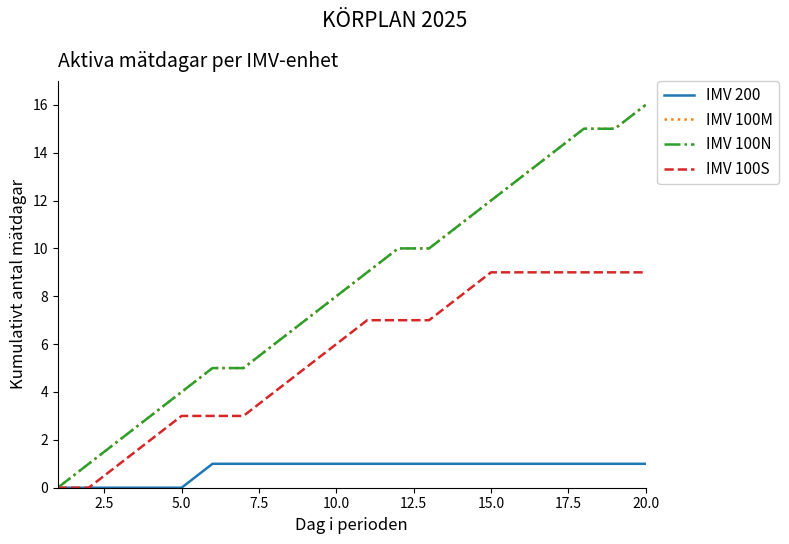

Does the chart have visible grid lines?

No